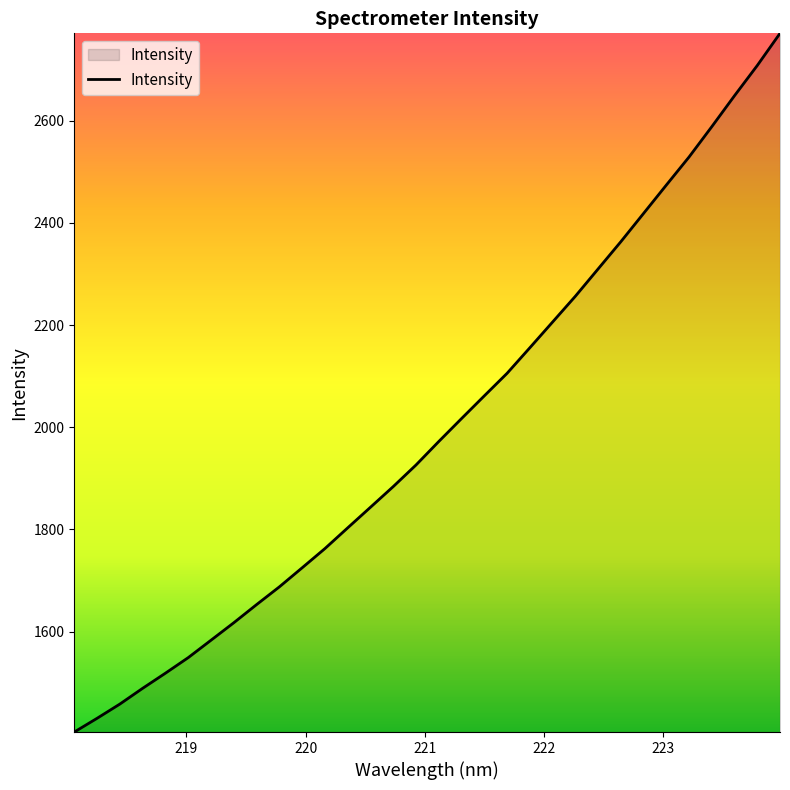

What is the minimum value shown in the chart?

1403.1